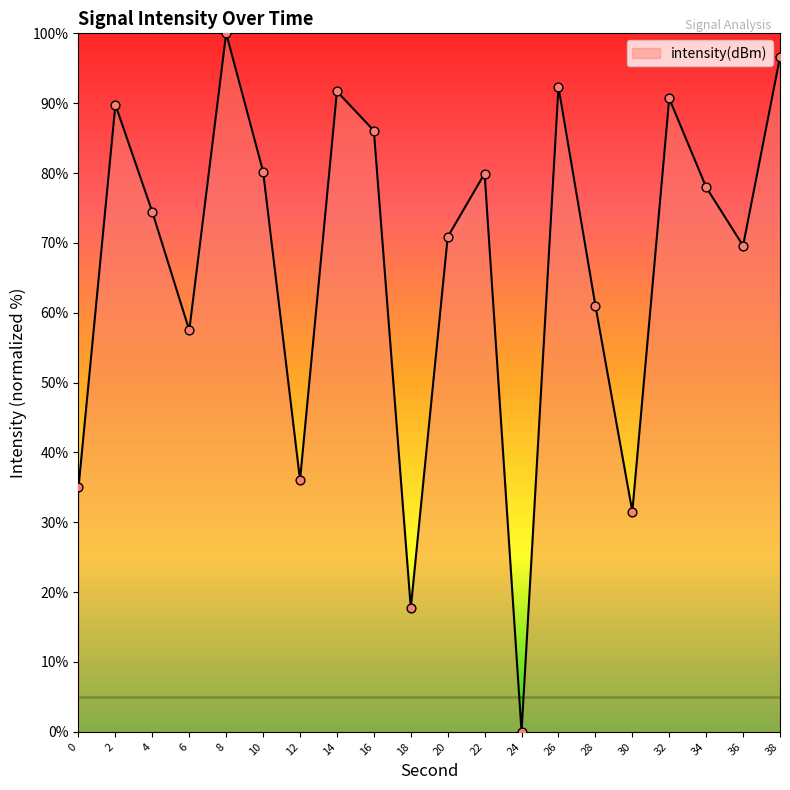

What is the change in value from 14 to 16?

-5.6